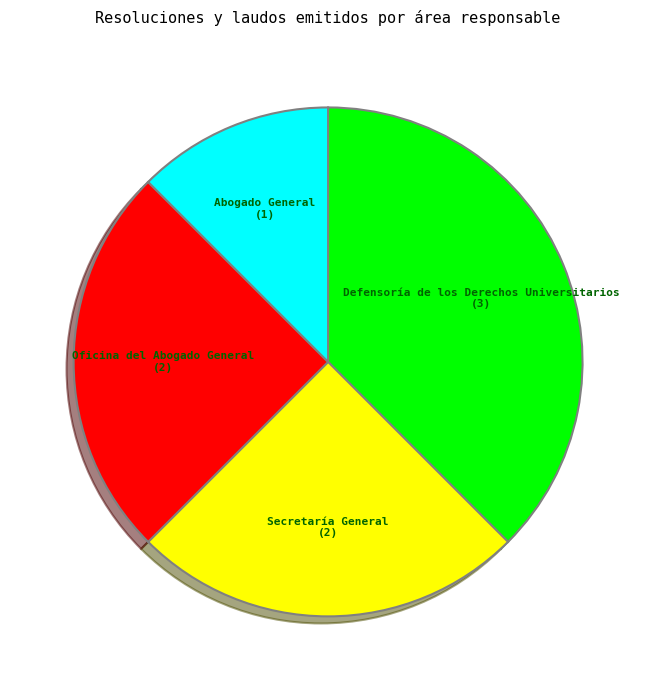

Is Defensoría de los Derechos Universitarios the majority of the pie?

No